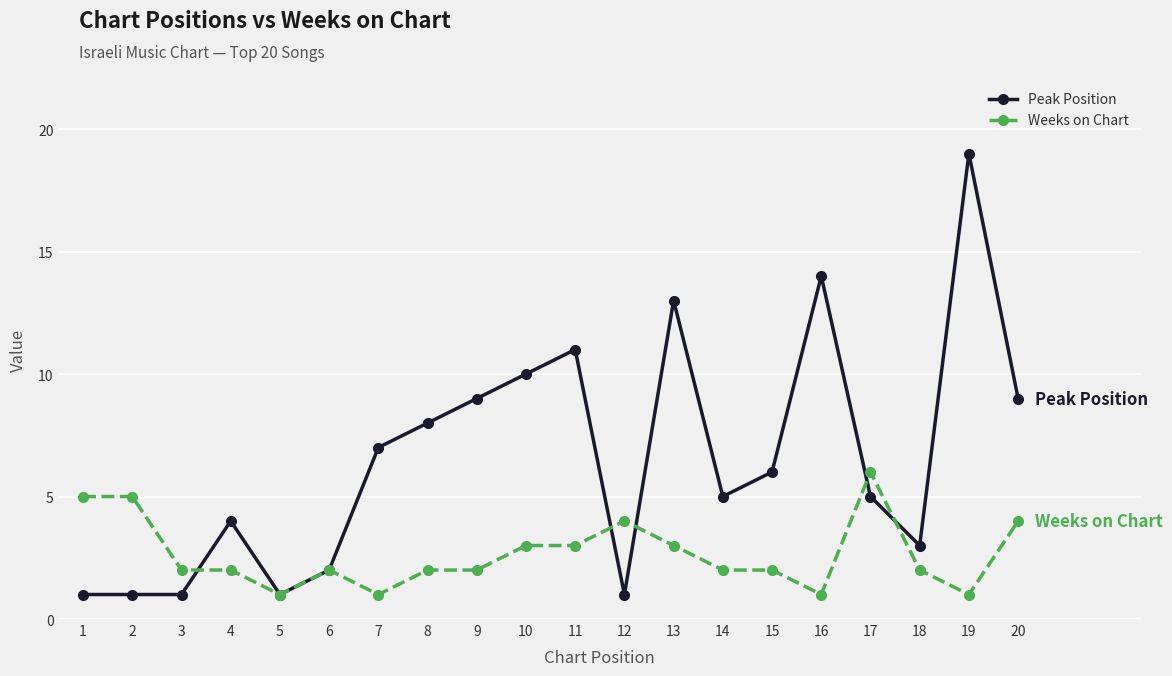

After their last crossing, which series has the higher values: Weeks on Chart or Peak Position?

Peak Position